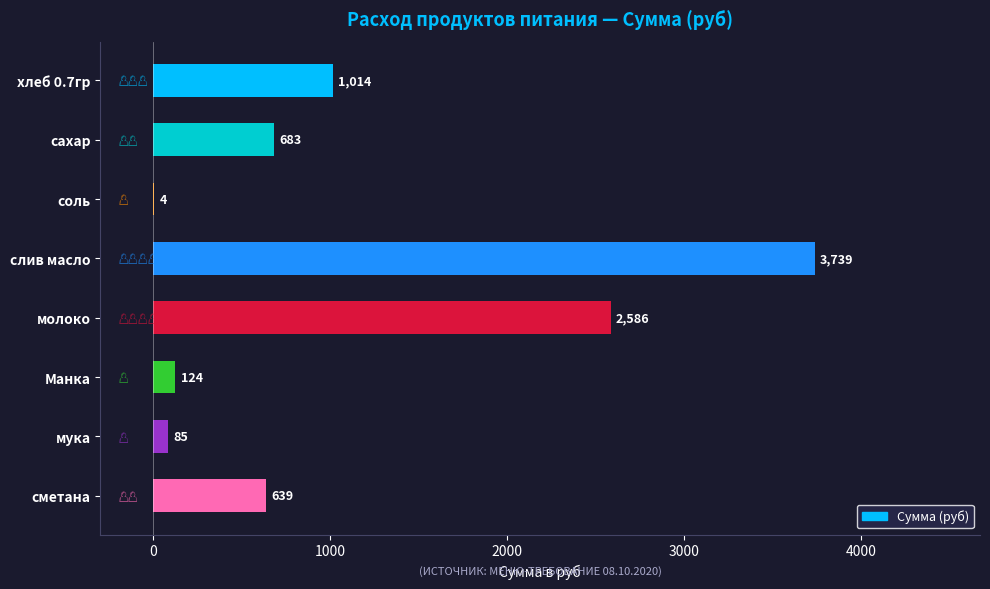

What is the greatest value displayed?

3739.3